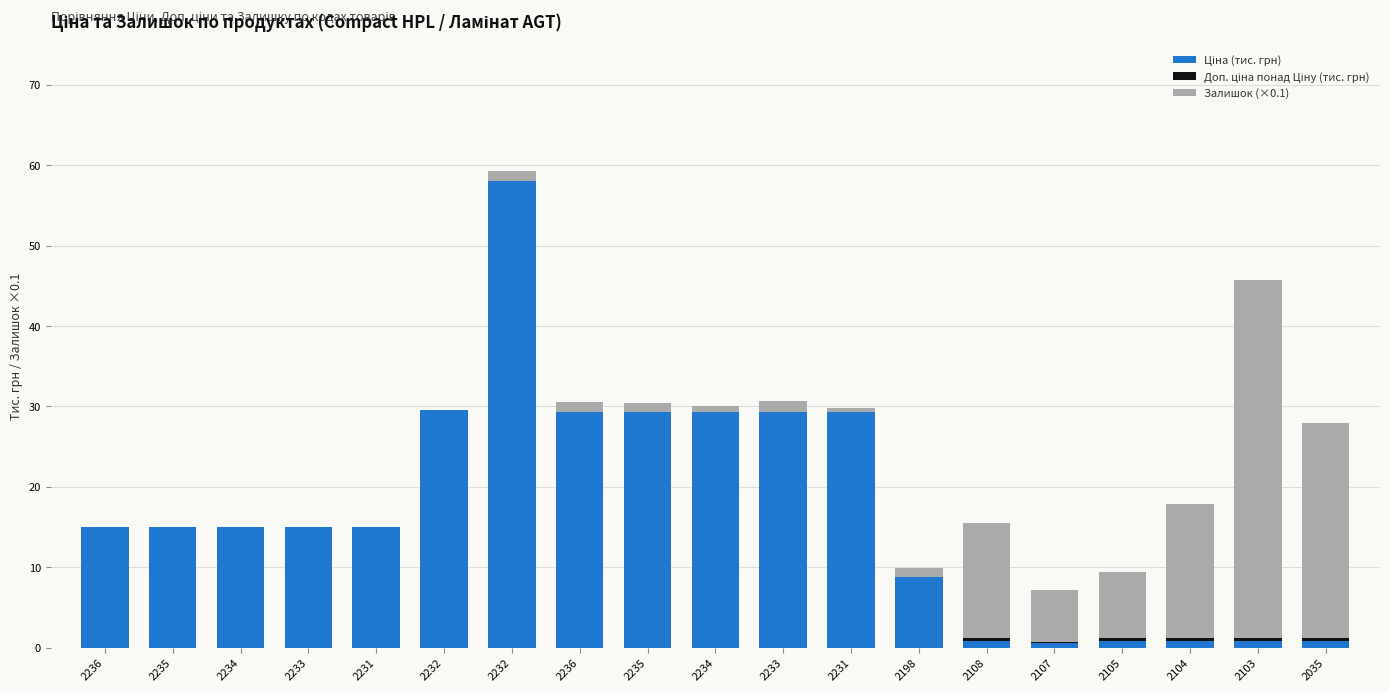

What is the label of the 15th bar from the right?

2231